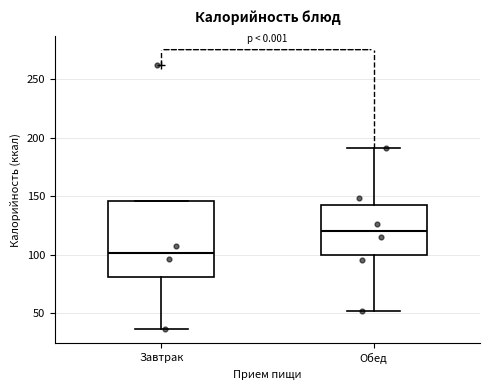

Which box has the lowest median line?

Завтрак